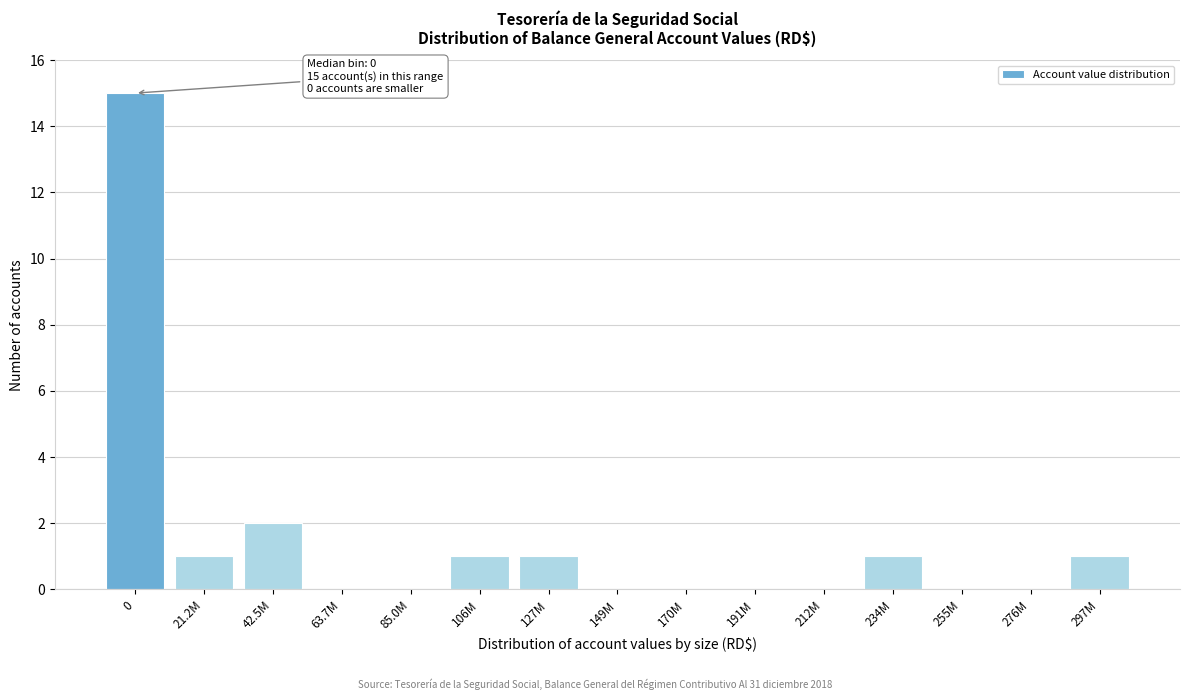

Reading right to left, transcribe all the data shown in this chart.

297M=1	276M=0	255M=0	234M=1	212M=0	191M=0	170M=0	149M=0	127M=1	106M=1	85.0M=0	63.7M=0	42.5M=2	21.2M=1	0=15